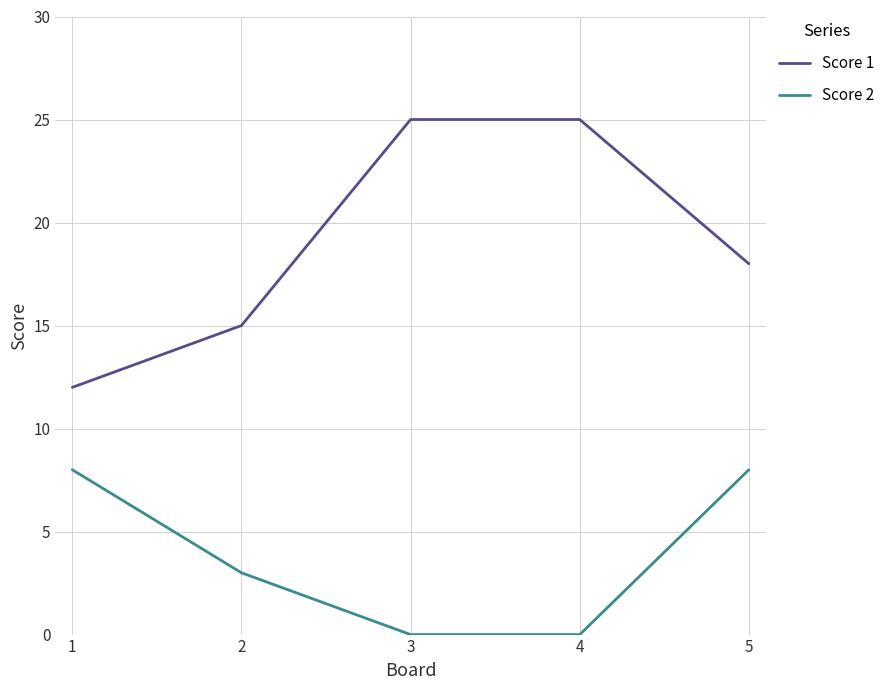

True or false: Score 2 and Score 1 intersect in this chart.

False